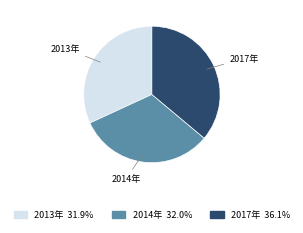

Which category has the biggest portion of the pie?

2017年